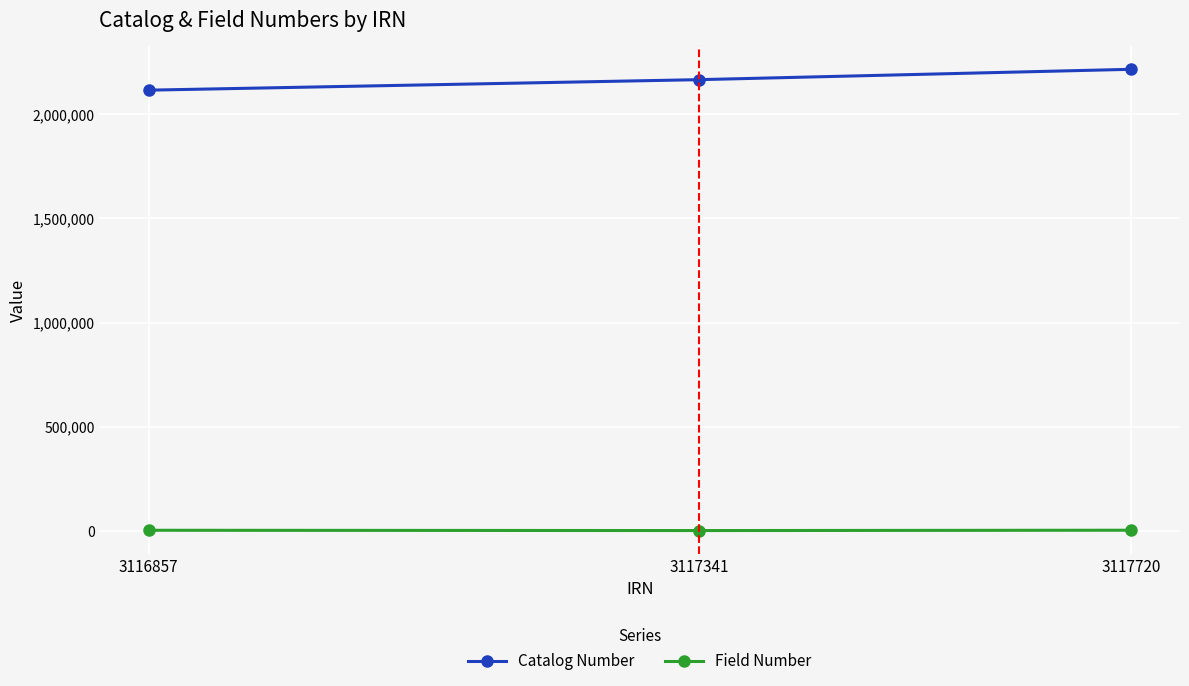

List the series in order of their overall mean, highest first.

Catalog Number, Field Number